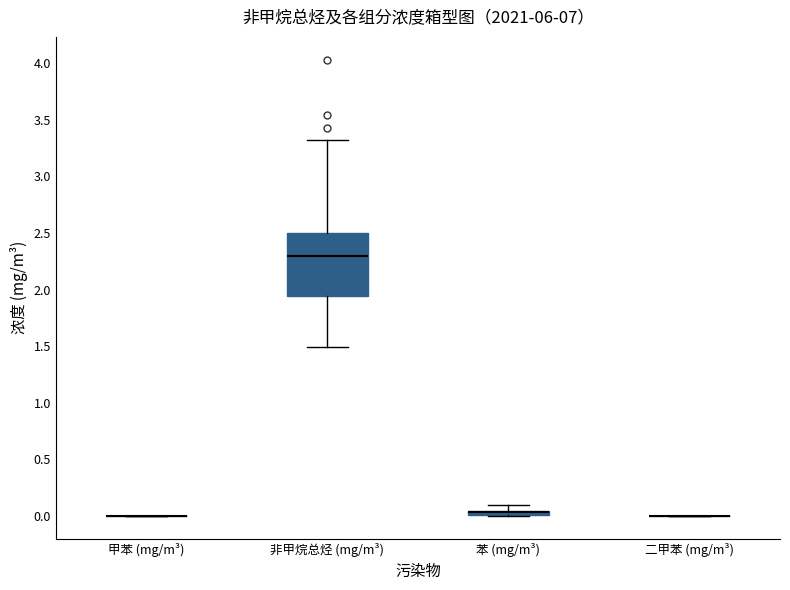

Where does the median line of the box for 非甲烷总烃 (mg/m³) sit on the y-axis? The values are not printed on the chart, so give them approximately, as read against the axis.

2.30